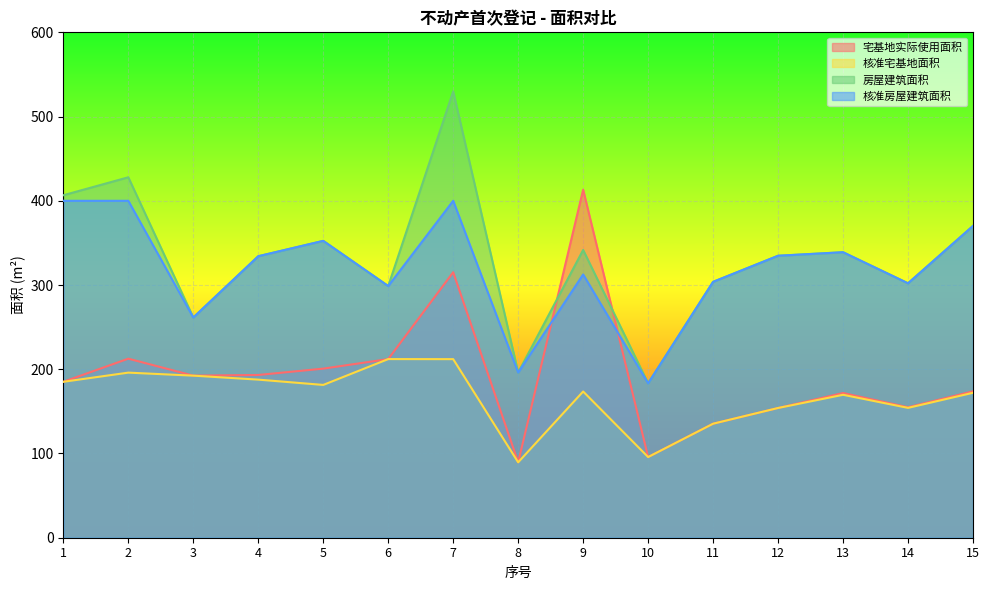

Which series changed the most between 1 and 12?

房屋建筑面积